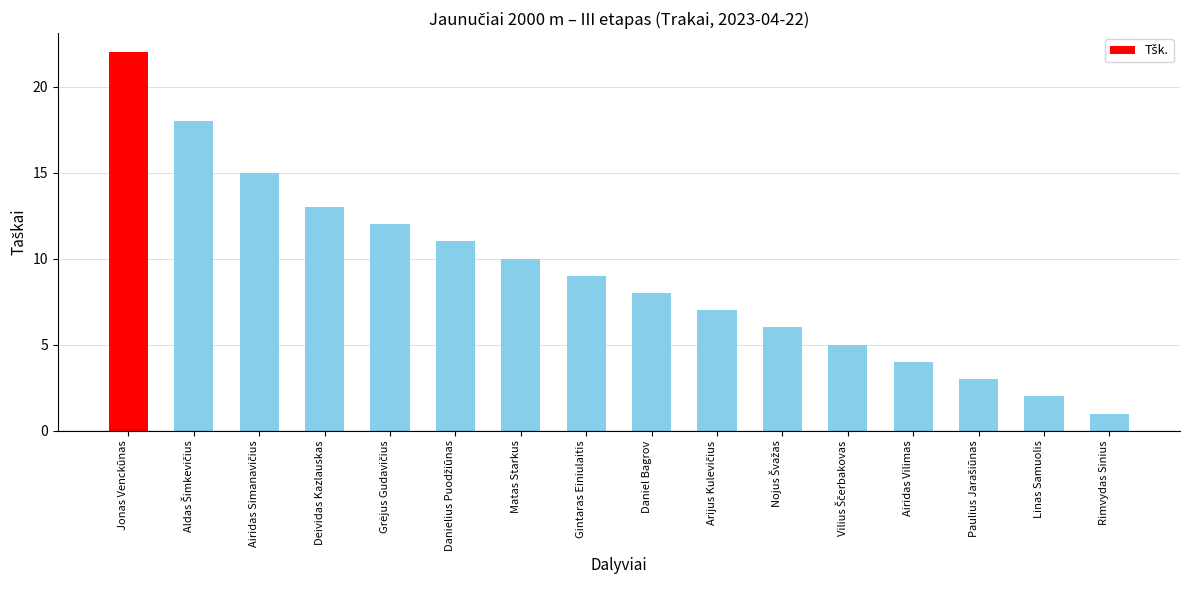

What is the label of the 10th bar from the right?

Matas Starkus